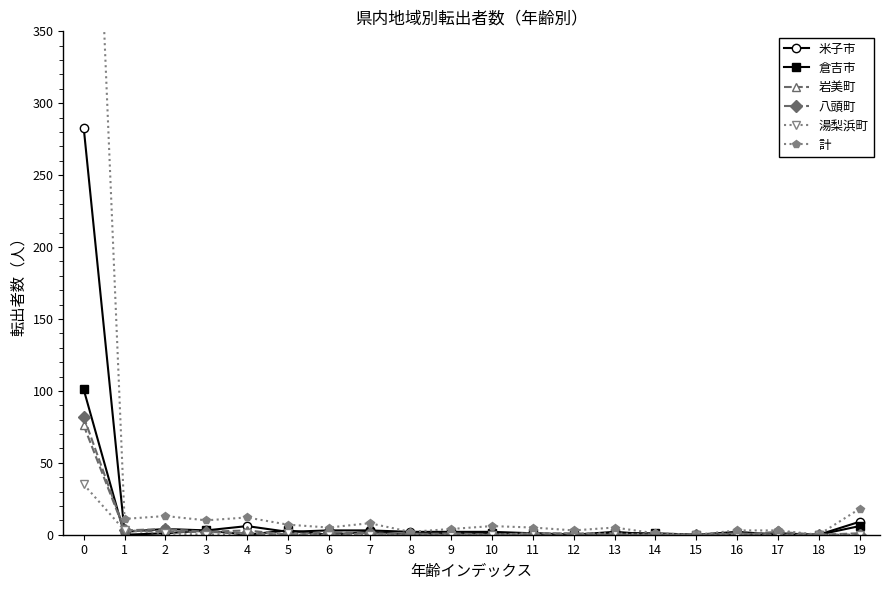

At how many categories does at least one series exceed 62?

1